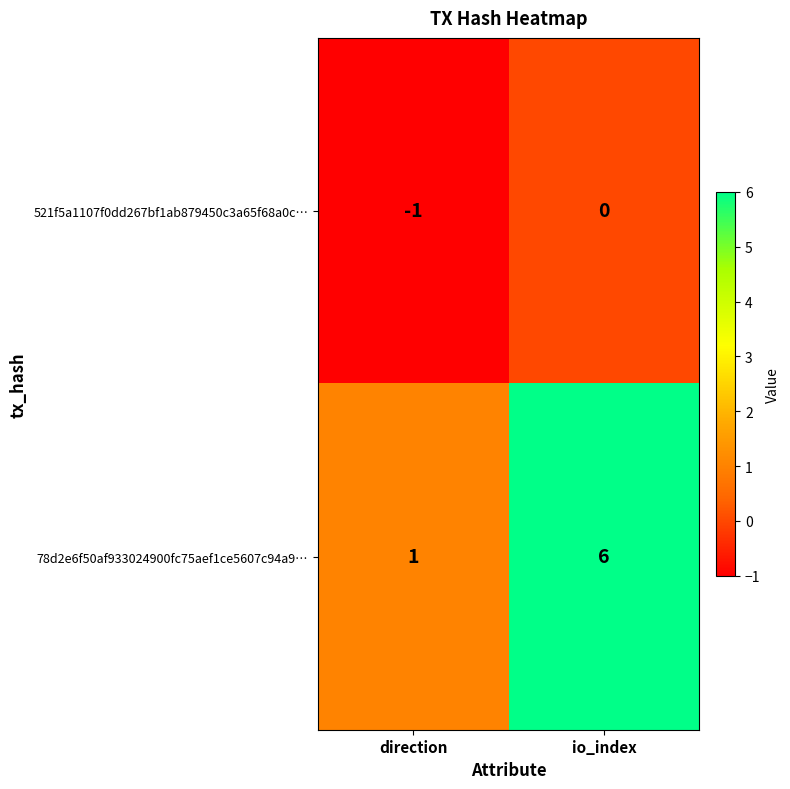

The 521f5a1107f0dd267bf1ab879450c3a65f68a0c… series shows 0 at io_index. True or false?

True